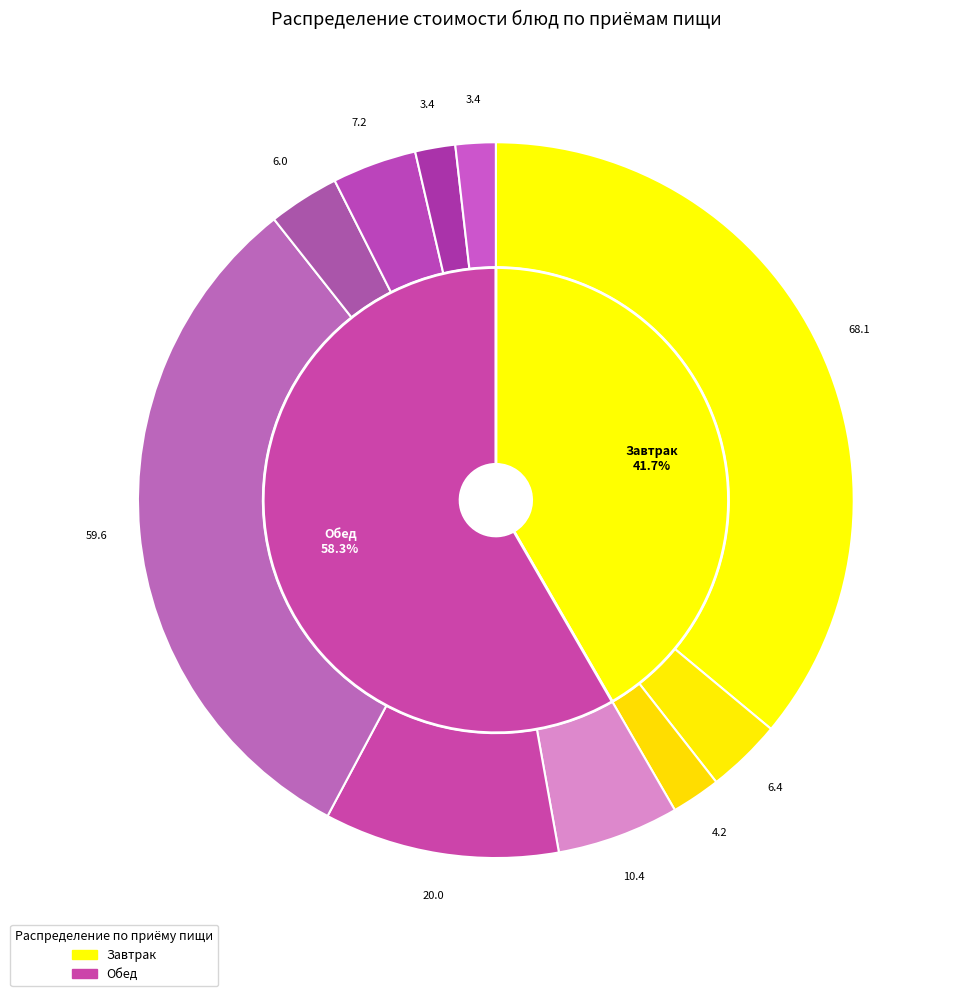

Is it true that Картофельное пюре is 9% of the pie?

False